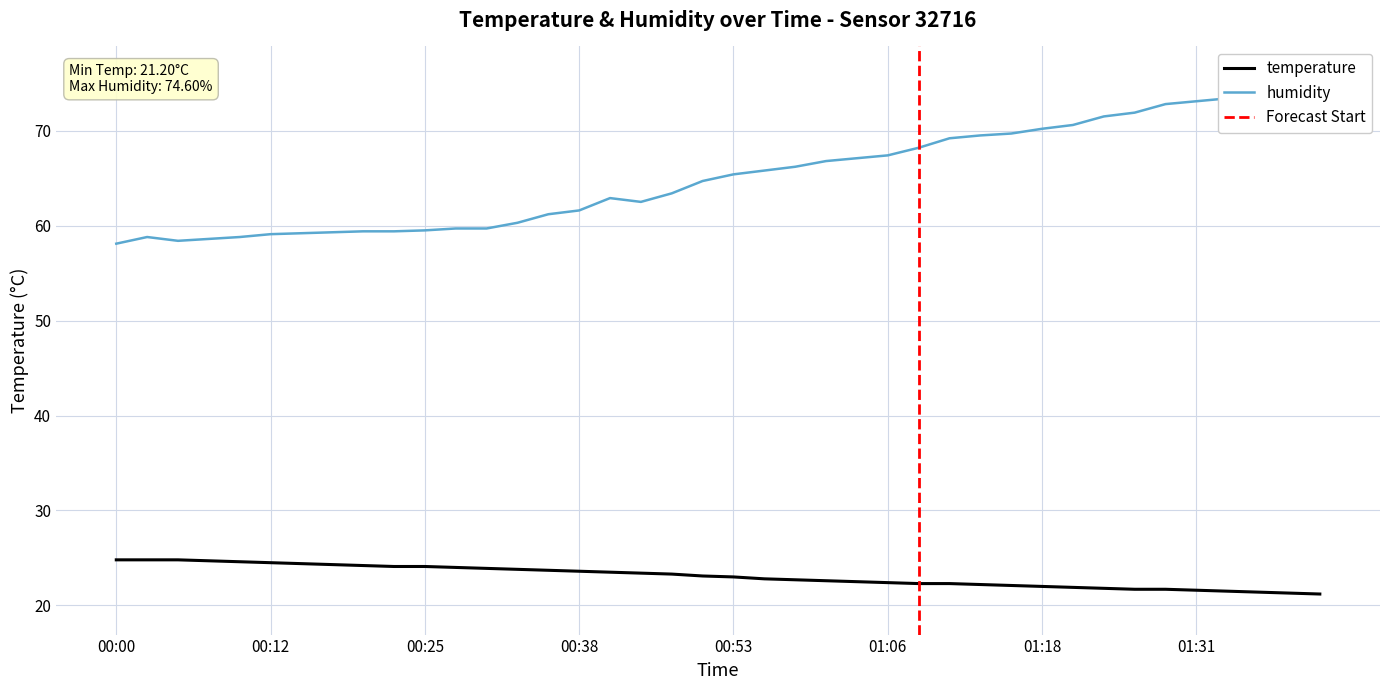

The value of temperature at 01:36 is 21.4. True or false?

True